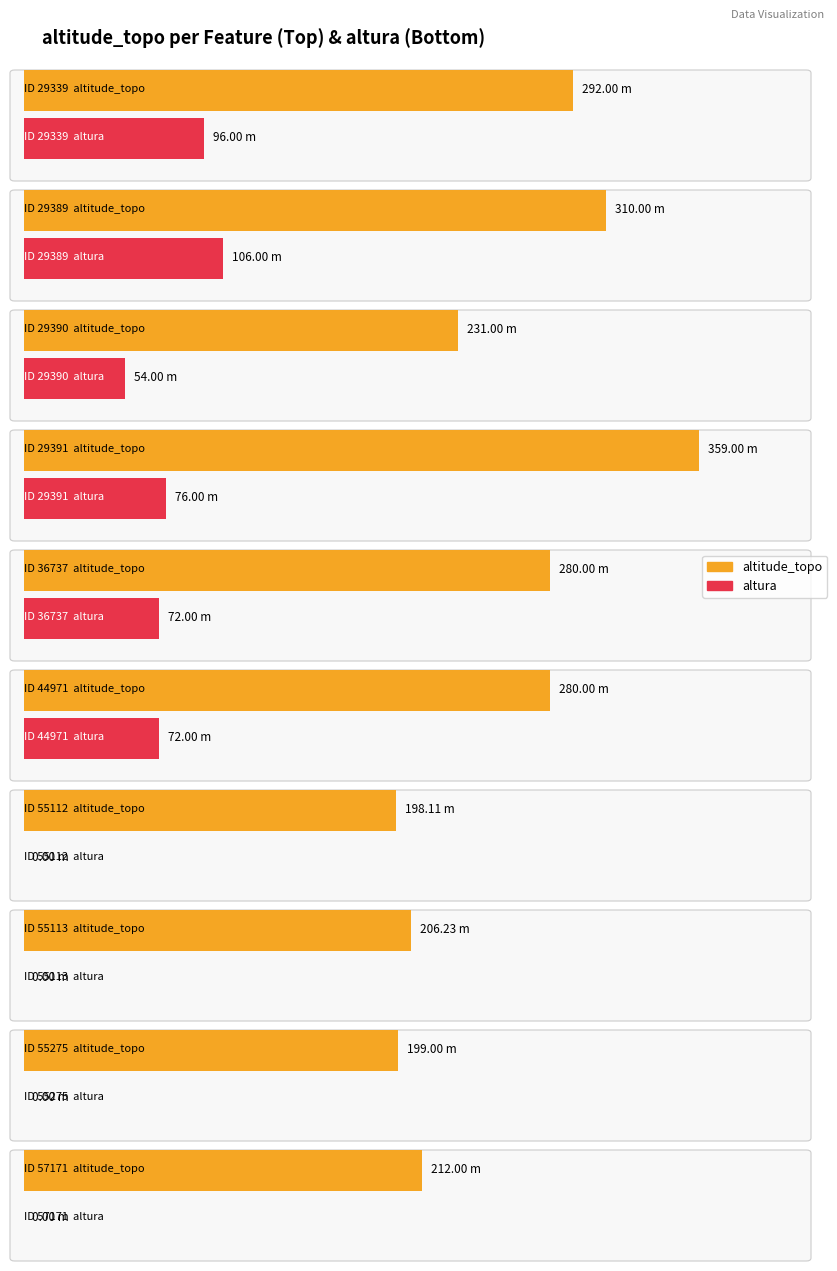

What is the sum of all altura values?

476.0